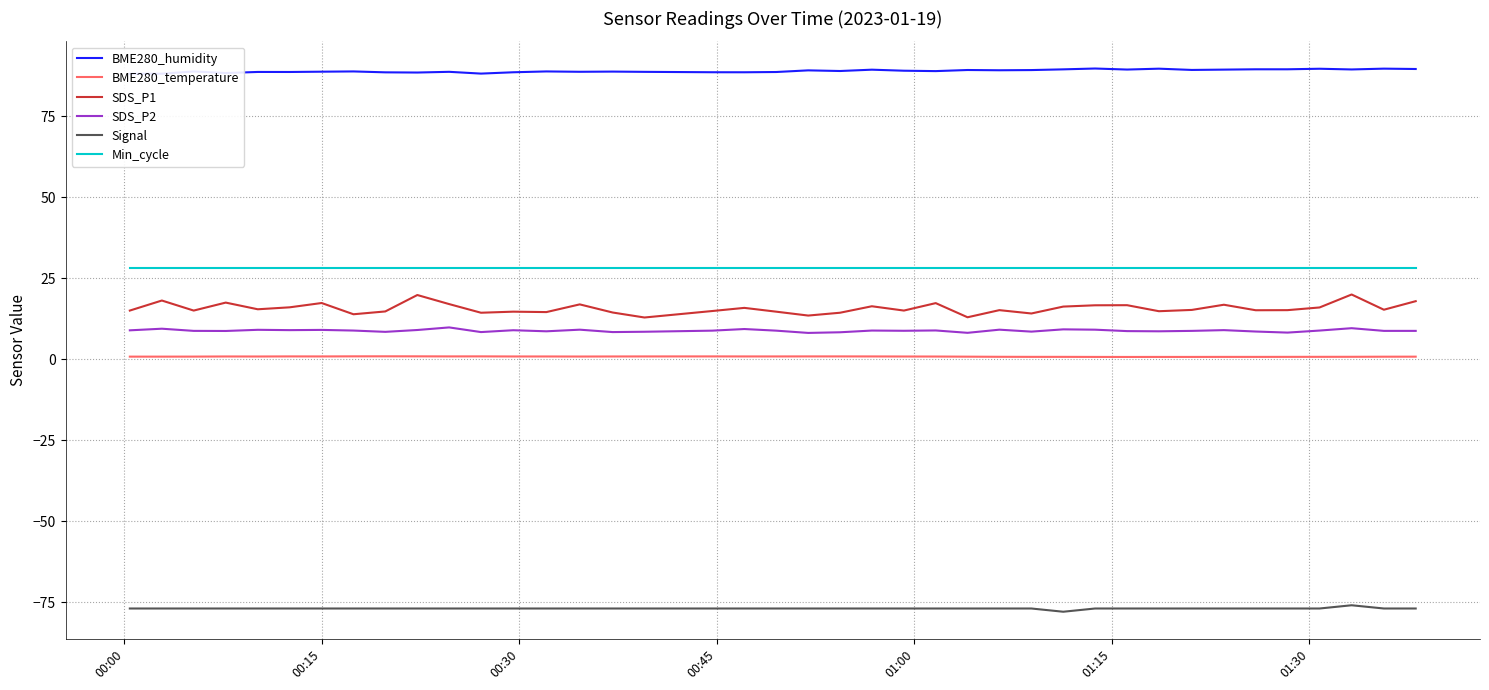

True or false: BME280_temperature and Min_cycle cross at least once.

False